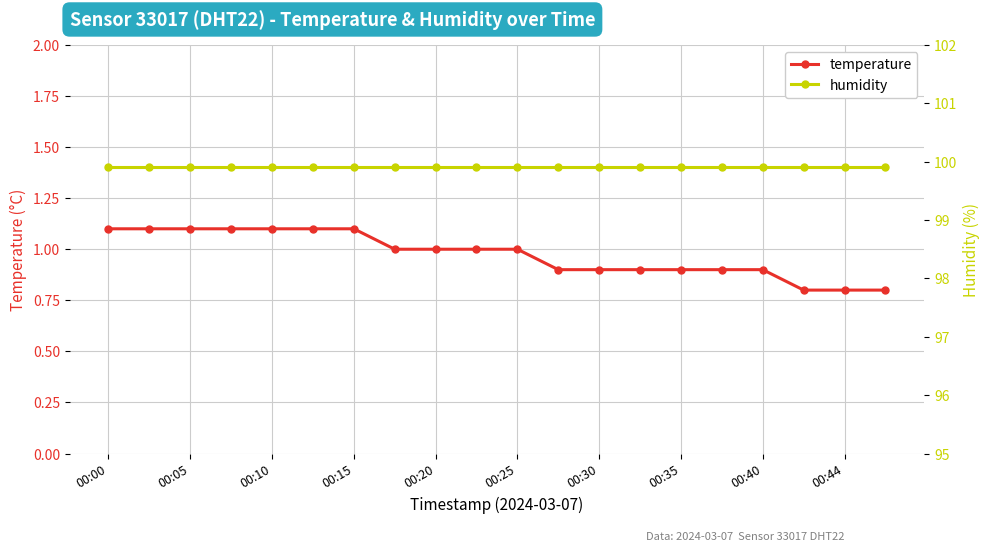

What is the value of the humidity point at the 8th from the left?

99.9